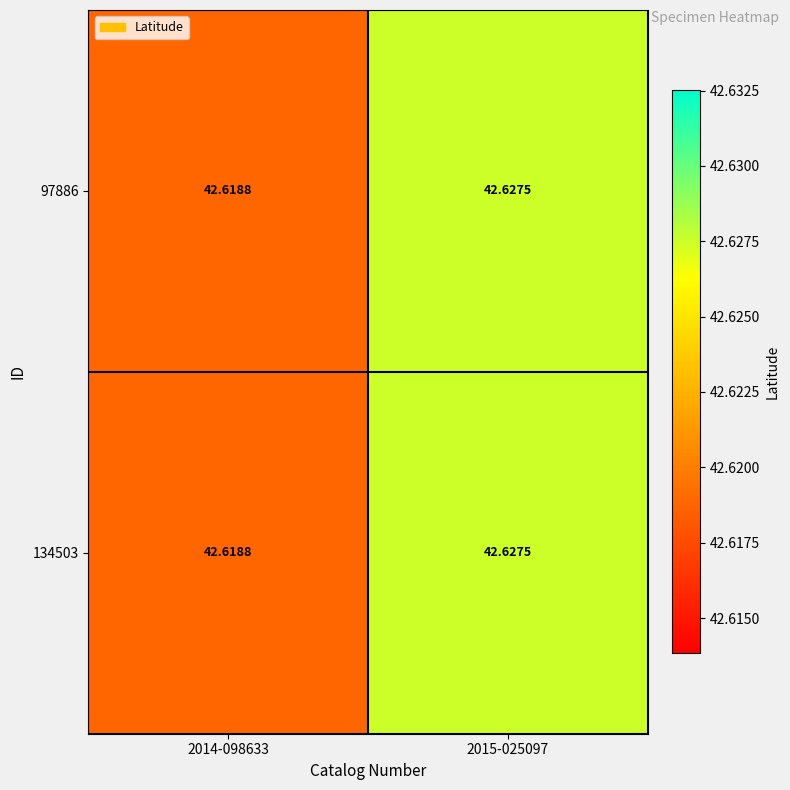

Is the value of 97886 at 2015-025097 greater than the value of 134503 at 2014-098633?

Yes